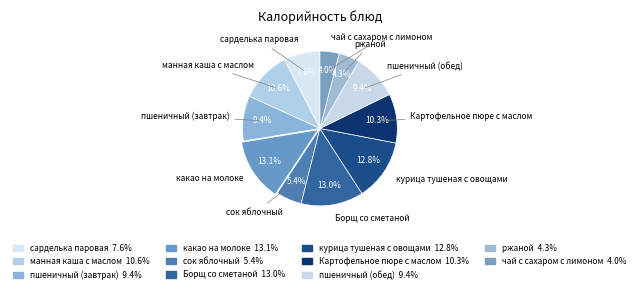

To the nearest percent, what percentage of the pie is Картофельное пюре с маслом?

10%